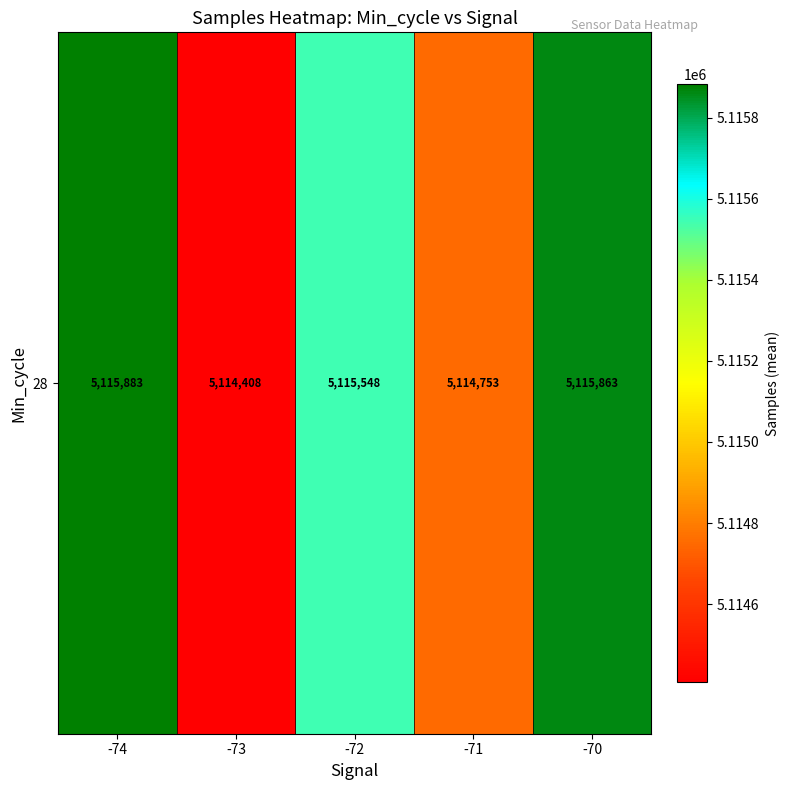

Which label corresponds to the smallest value in the chart?

-73